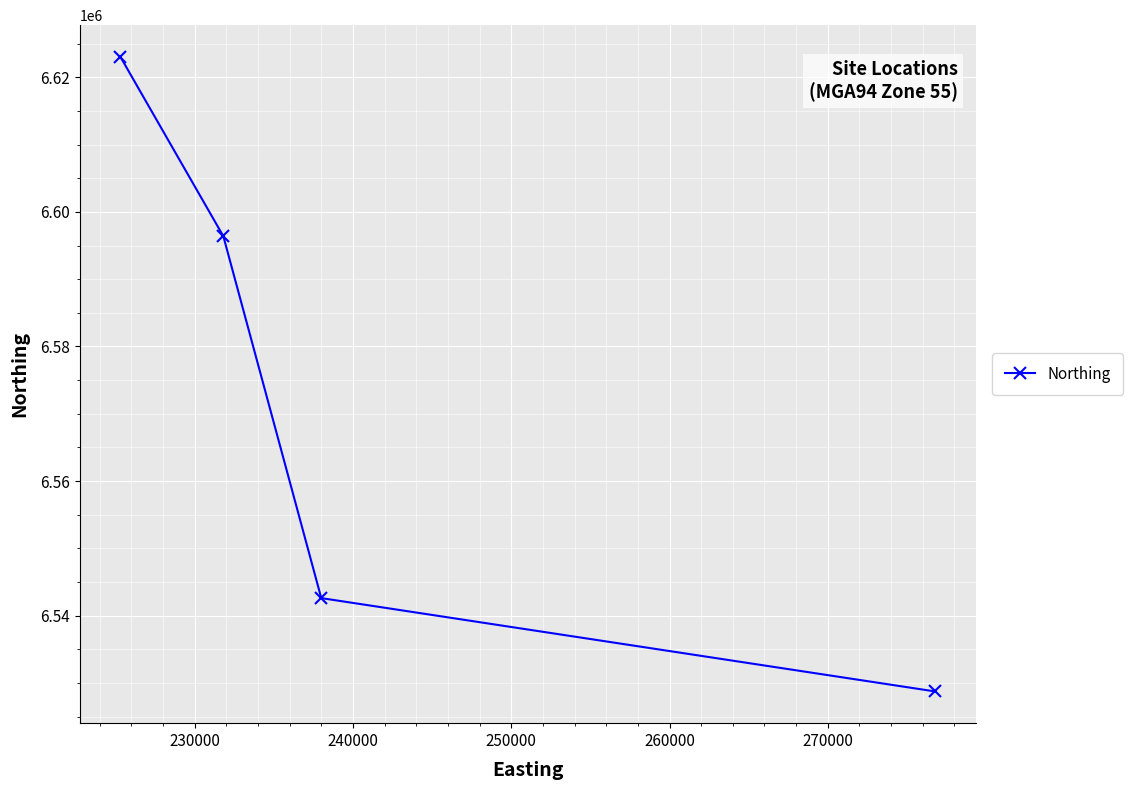

What is the difference between the second highest and minimum values?

67658